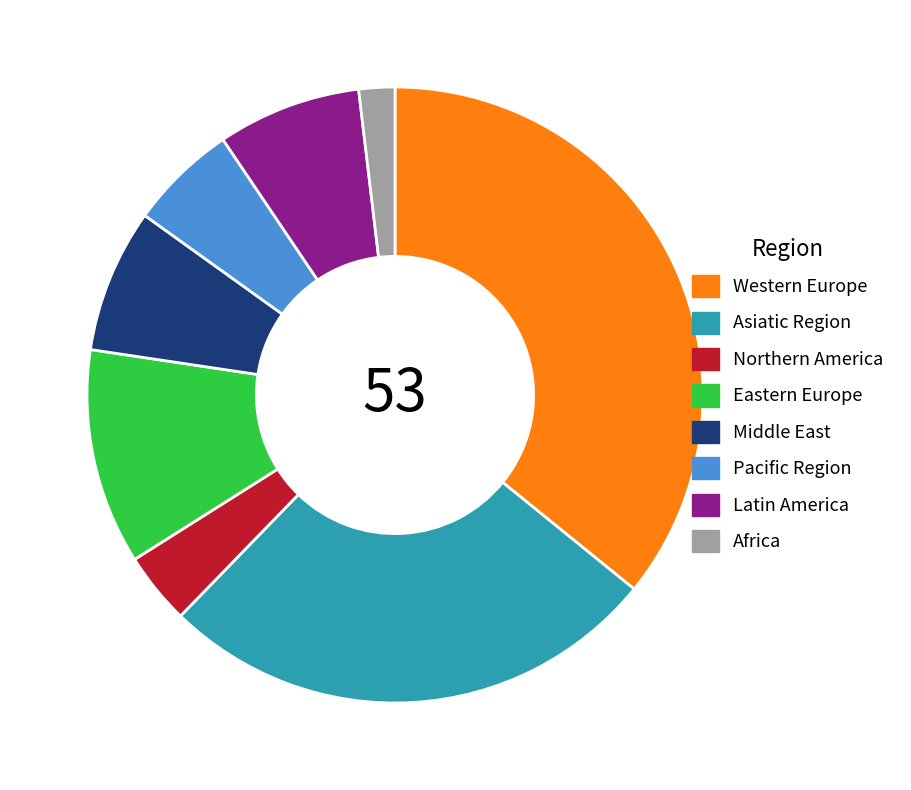

Is it true that Western Europe is 29% of the pie?

False